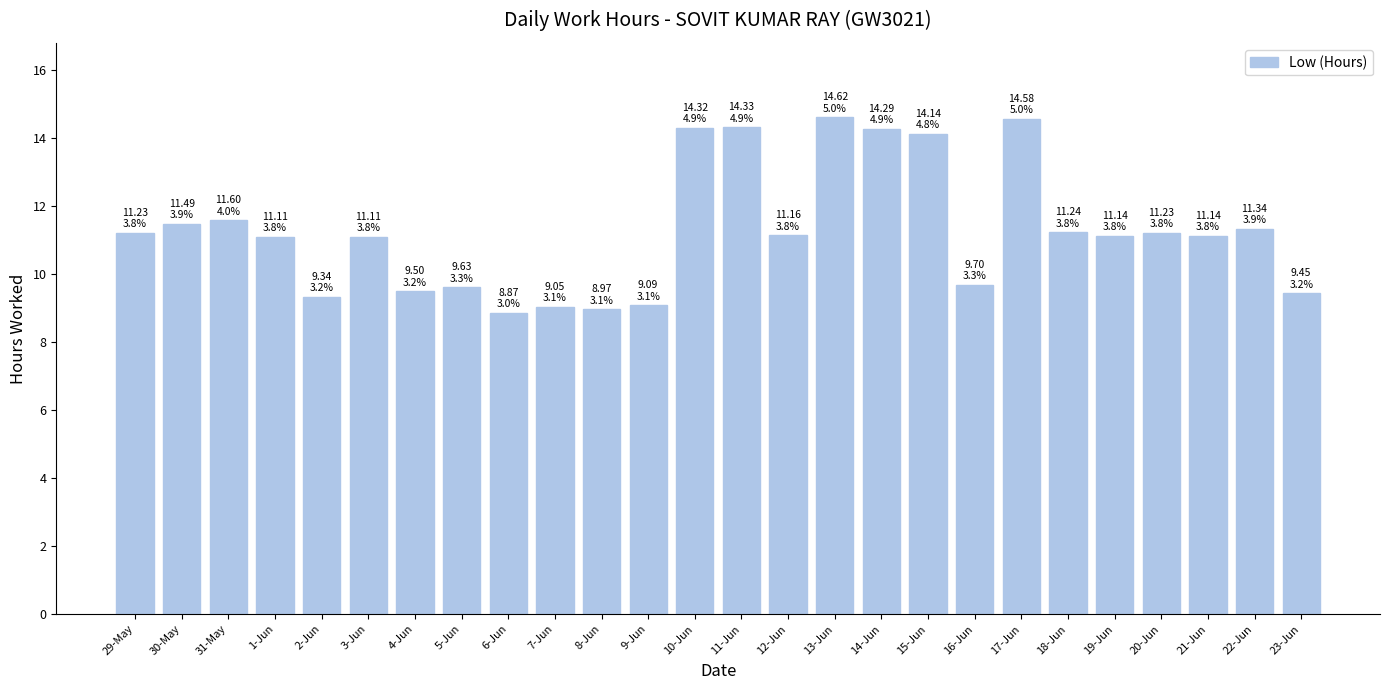

What position from the right is 10-Jun?

14